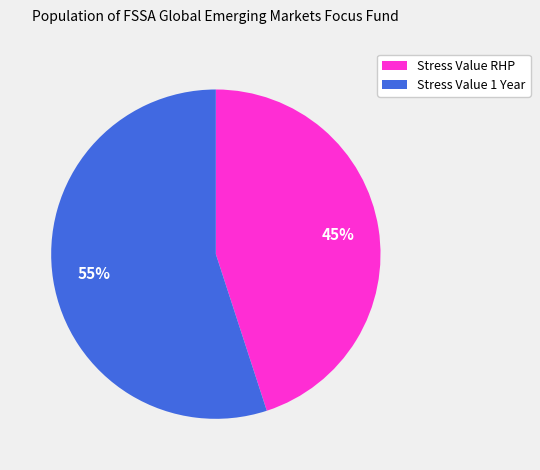

Does any single category account for the majority?

Yes